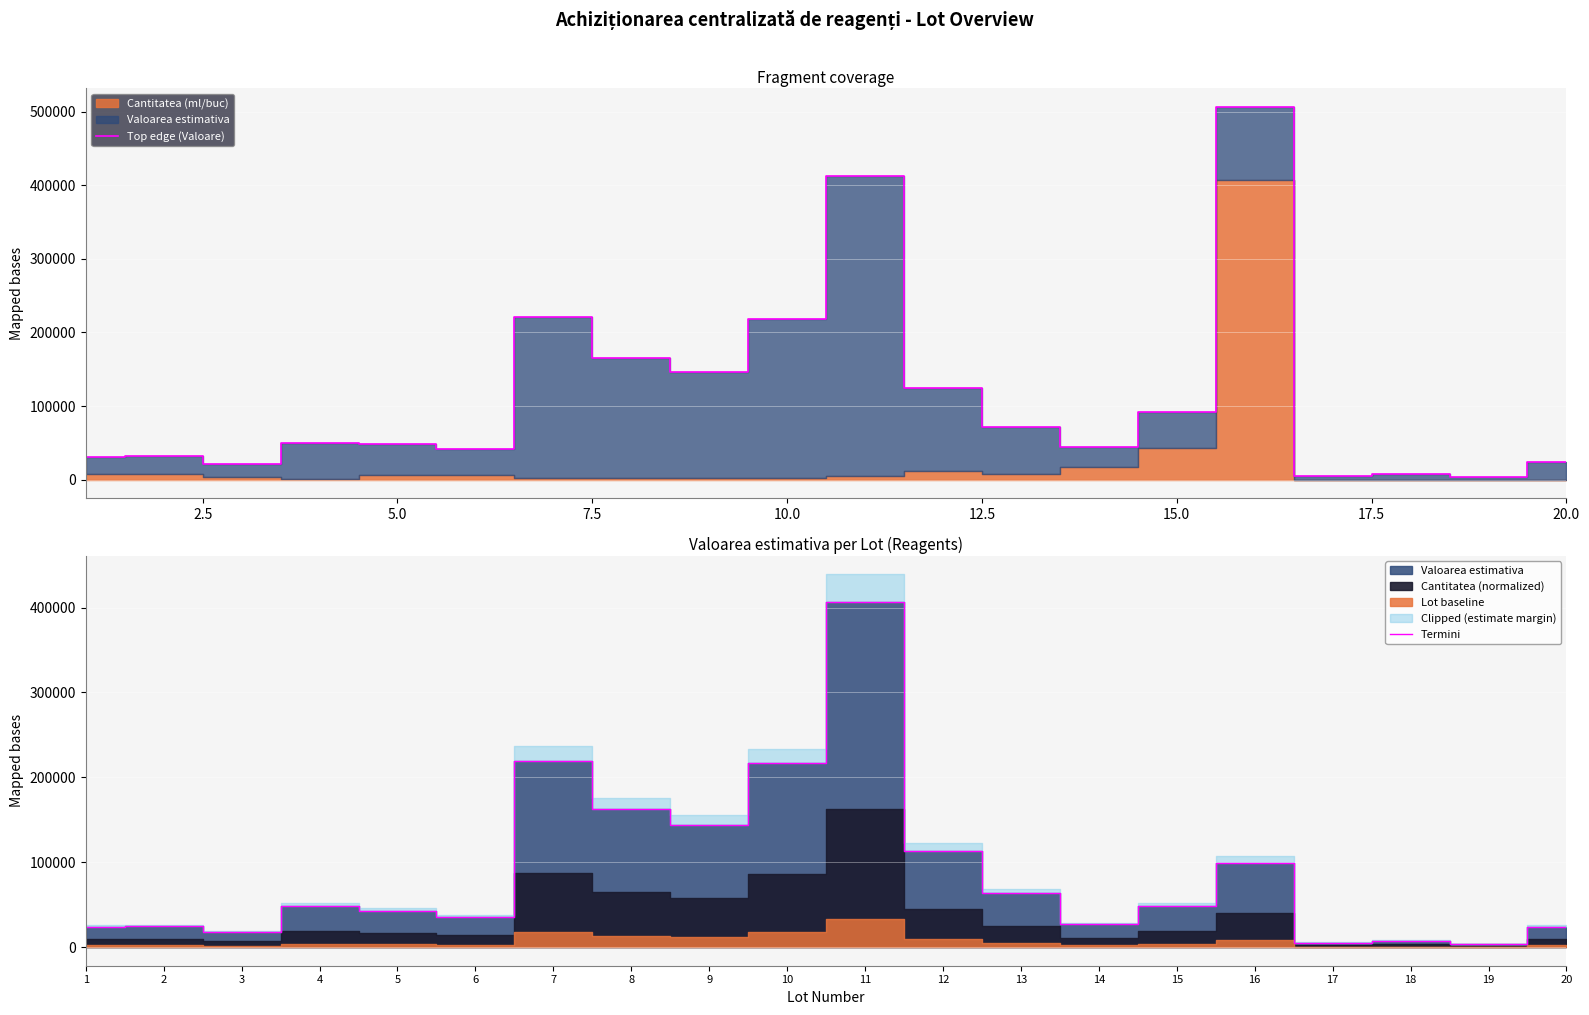

What is the smallest value displayed?

3828.0